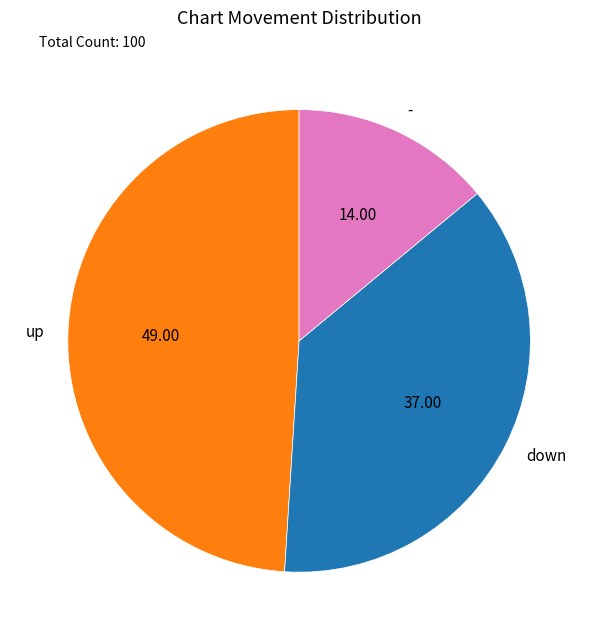

Combined, do up and down account for over 50%?

Yes